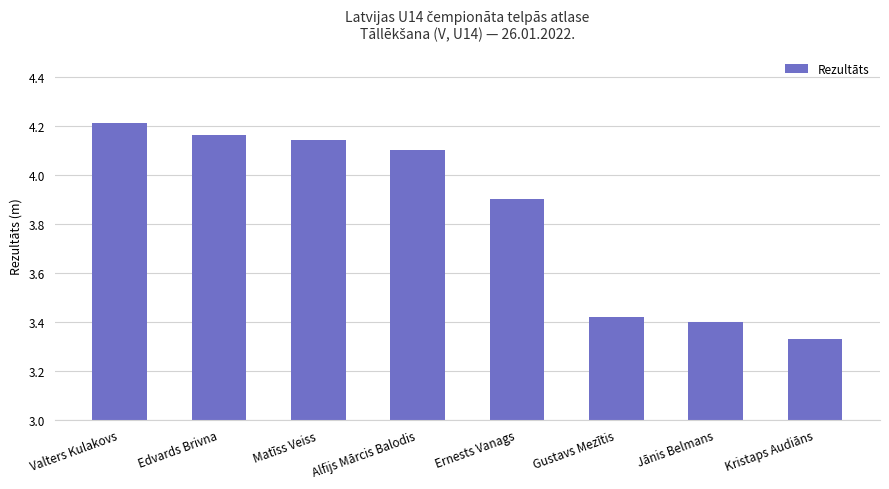

Count the values in the range 3 to 4.

4